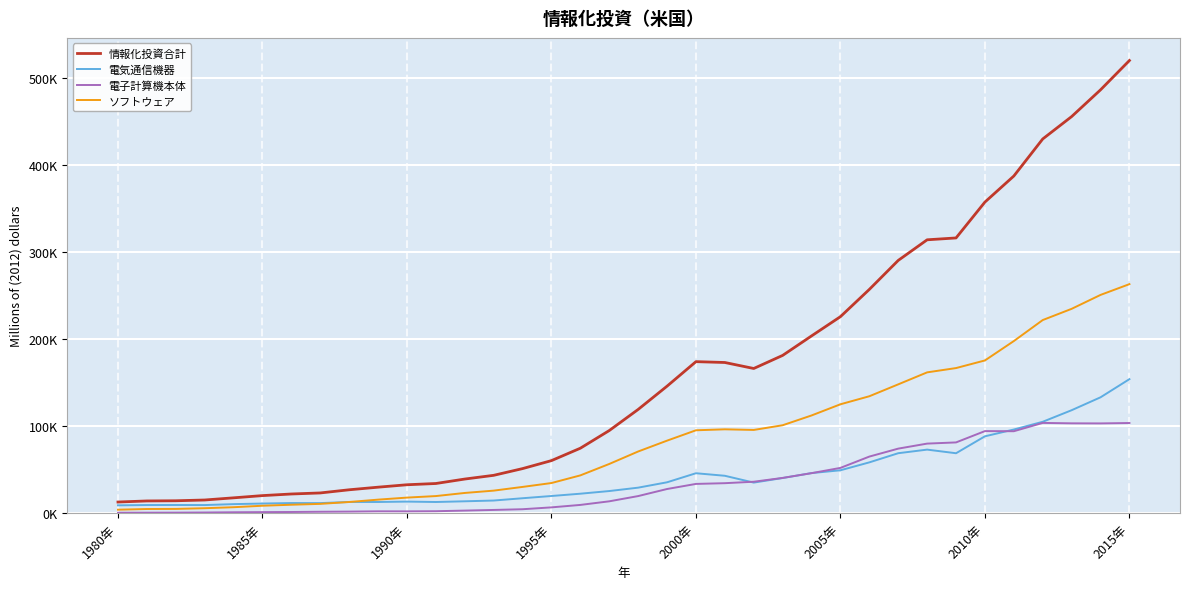

True or false: 電子計算機本体 and ソフトウェア intersect in this chart.

False